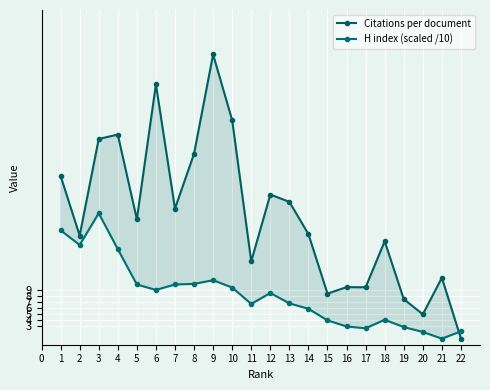

Rank the series at 2 from highest to lowest value.

Citations per document, H index (scaled /10)